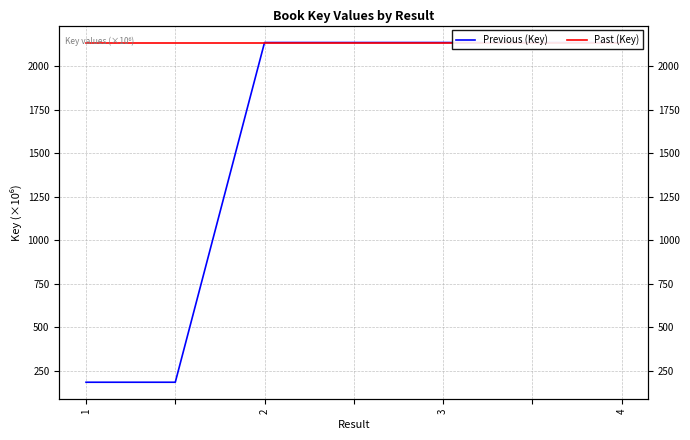

How many data points does each series have?

7